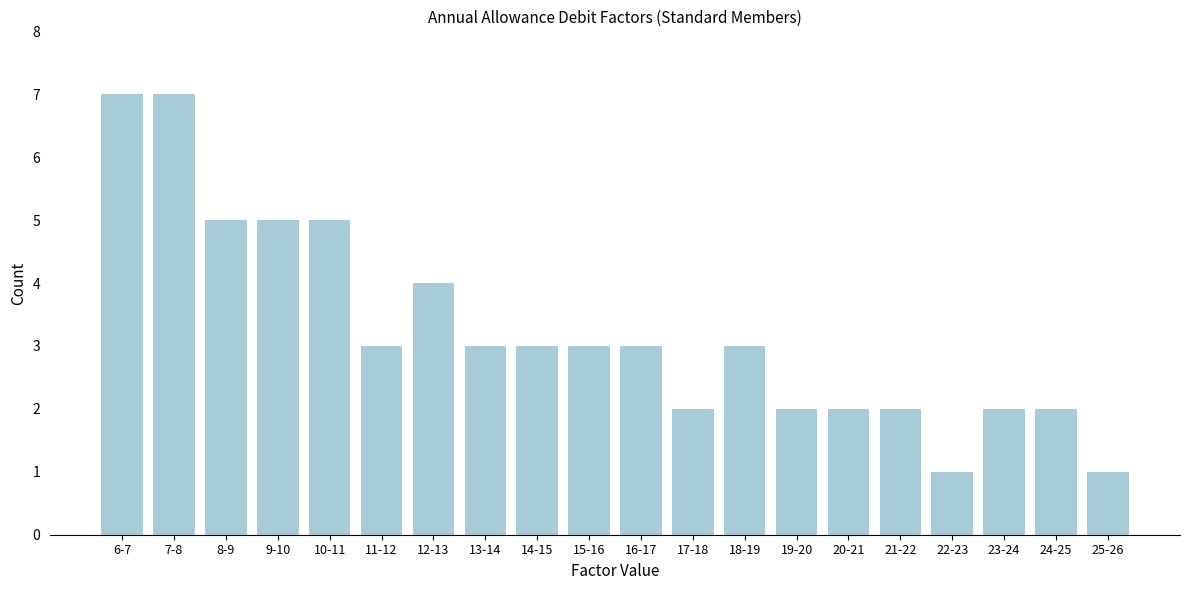

Reading left to right, extract all data points from this chart.

7	7	5	5	5	3	4	3	3	3	3	2	3	2	2	2	1	2	2	1